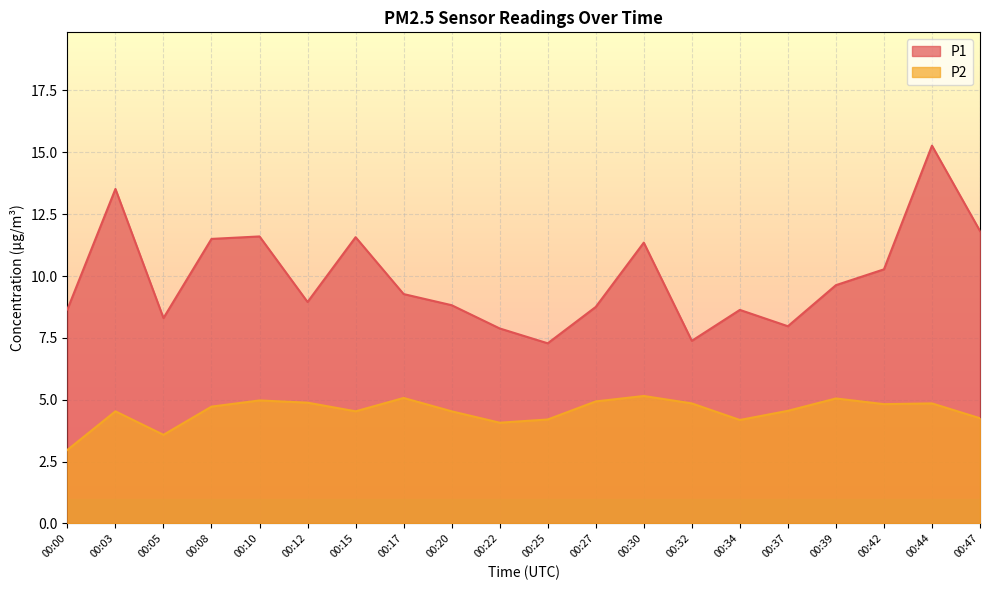

Which series has the largest total across all categories?

P1